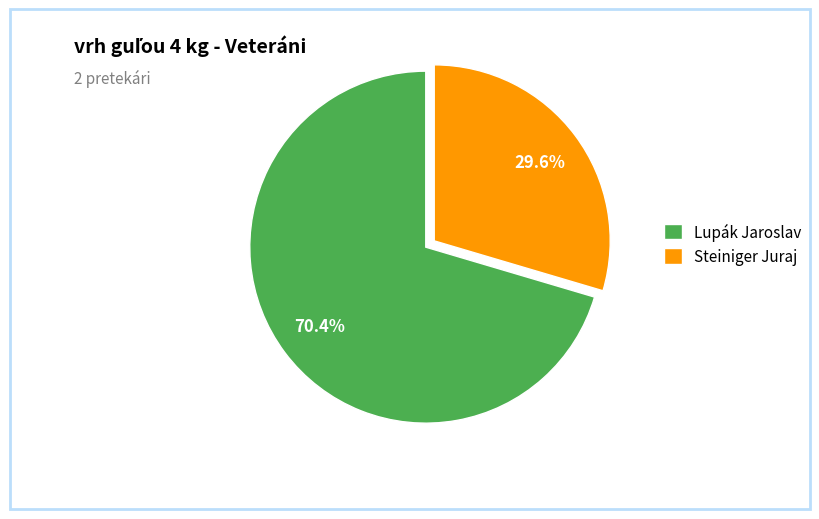

How many slices are in this pie chart?

2